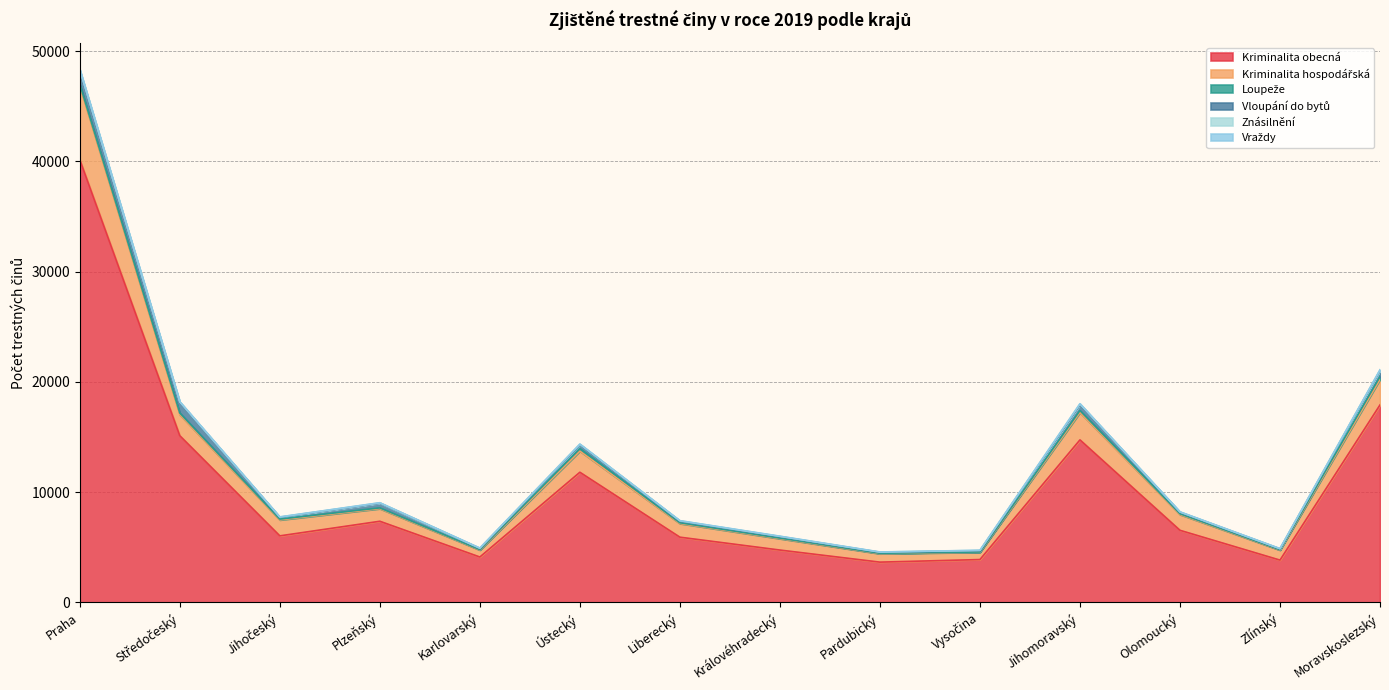

What is the difference between the Vraždy values at Středočeský and Ústecký?

8